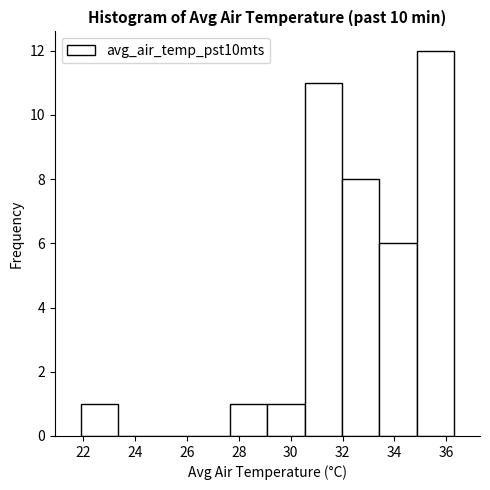

How tall is the bar that spans 33.42 to 34.86 on the x-axis? Neither the bar edges nor the heights are printed on the chart, so give them approximately, as read against the axes.

6